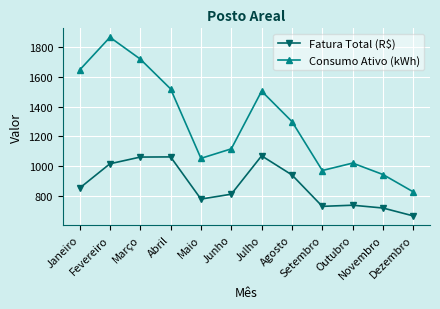

The value of Consumo Ativo (kWh) at Janeiro is 846.7. True or false?

False